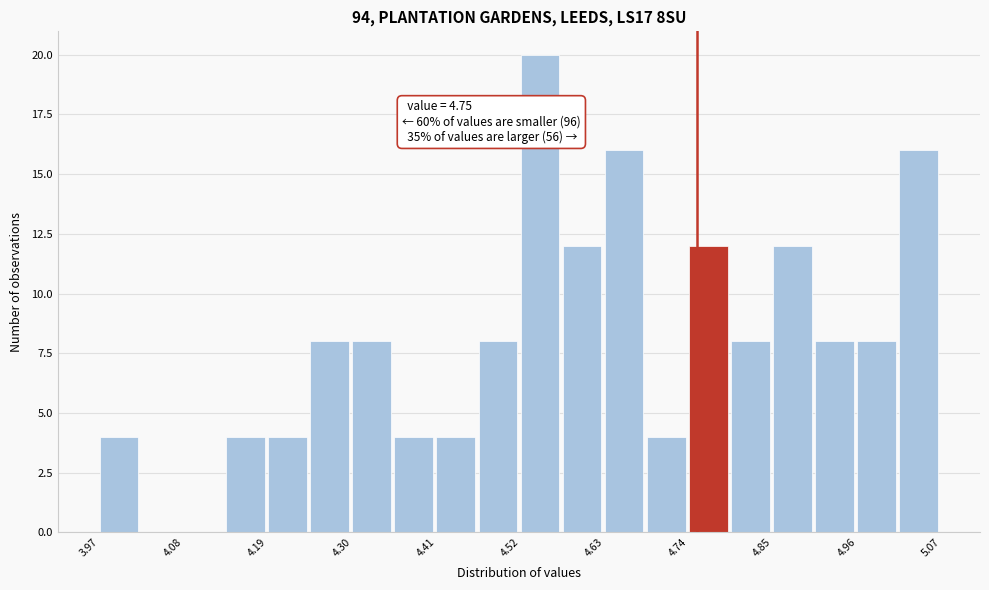

Read against the x-axis, roughly where is the centre of the tallest bar?

4.54